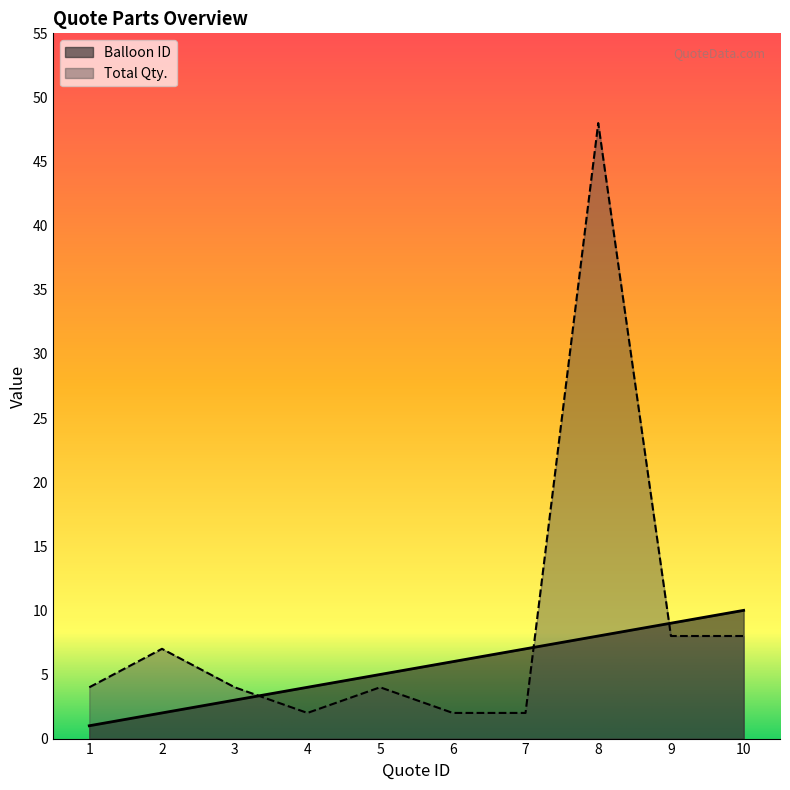

What is the spread (max minus min) of values at 5?

1